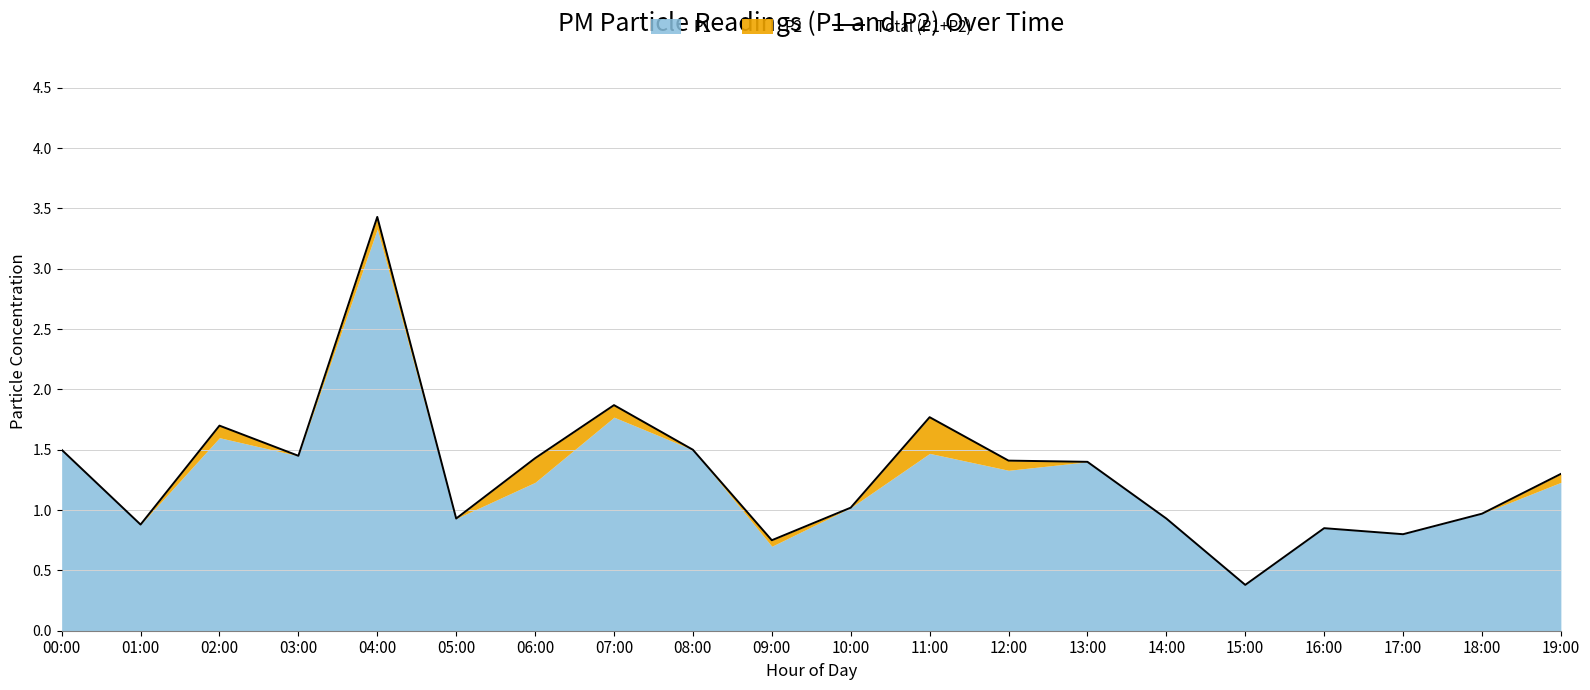

Rank the categories by value from lowest to highest.

15:00, 09:00, 17:00, 16:00, 01:00, 05:00, 14:00, 18:00, 10:00, 19:00, 13:00, 12:00, 06:00, 03:00, 00:00, 08:00, 02:00, 11:00, 07:00, 04:00